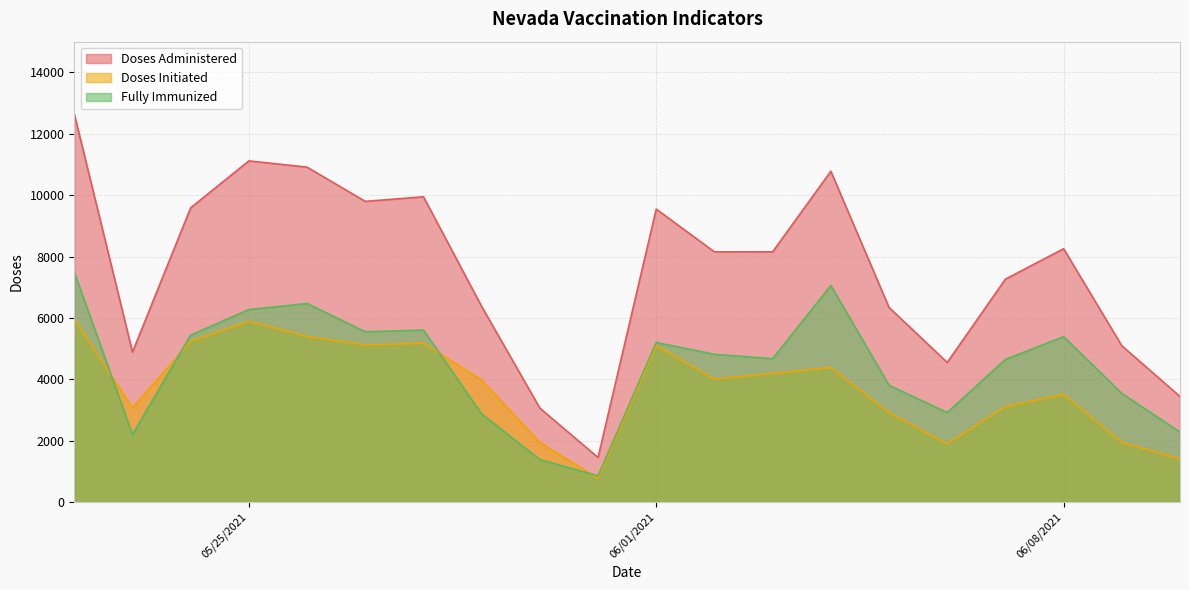

Rank the series by their average value, from lowest to highest.

Doses Initiated, Fully Immunized, Doses Administered